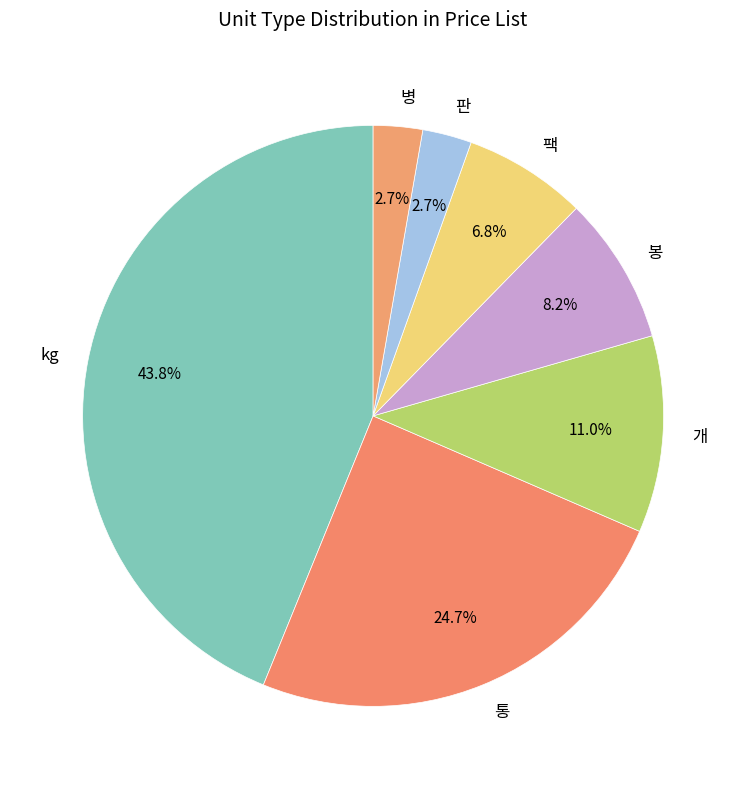

How many segments does this pie chart have?

7